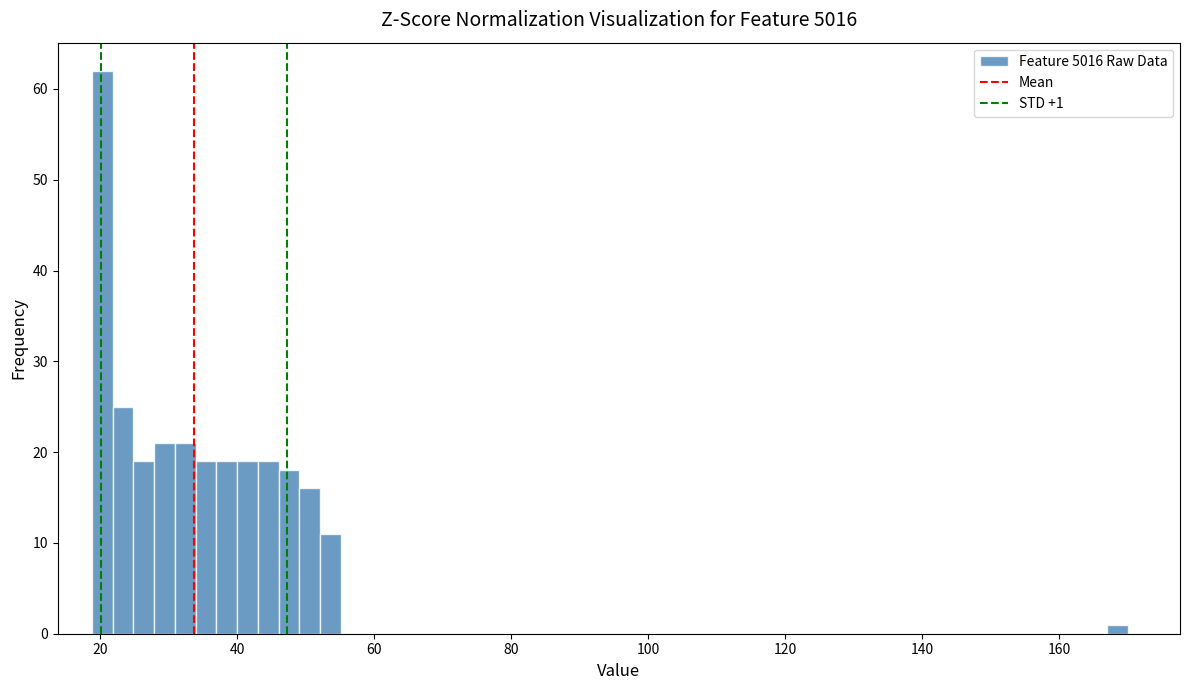

Around what value on the x-axis is the tallest bar? Give the approximate position of its centre, as read against the axis.

20